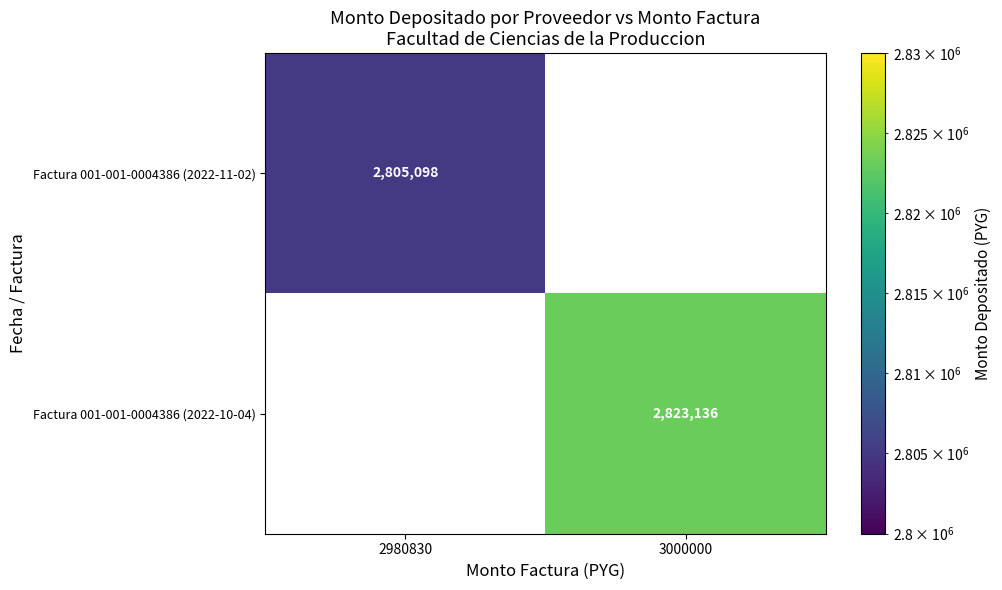

Is it true that Factura 001-001-0004386 (2022-10-04) equals 2823136 at 3000000?

True